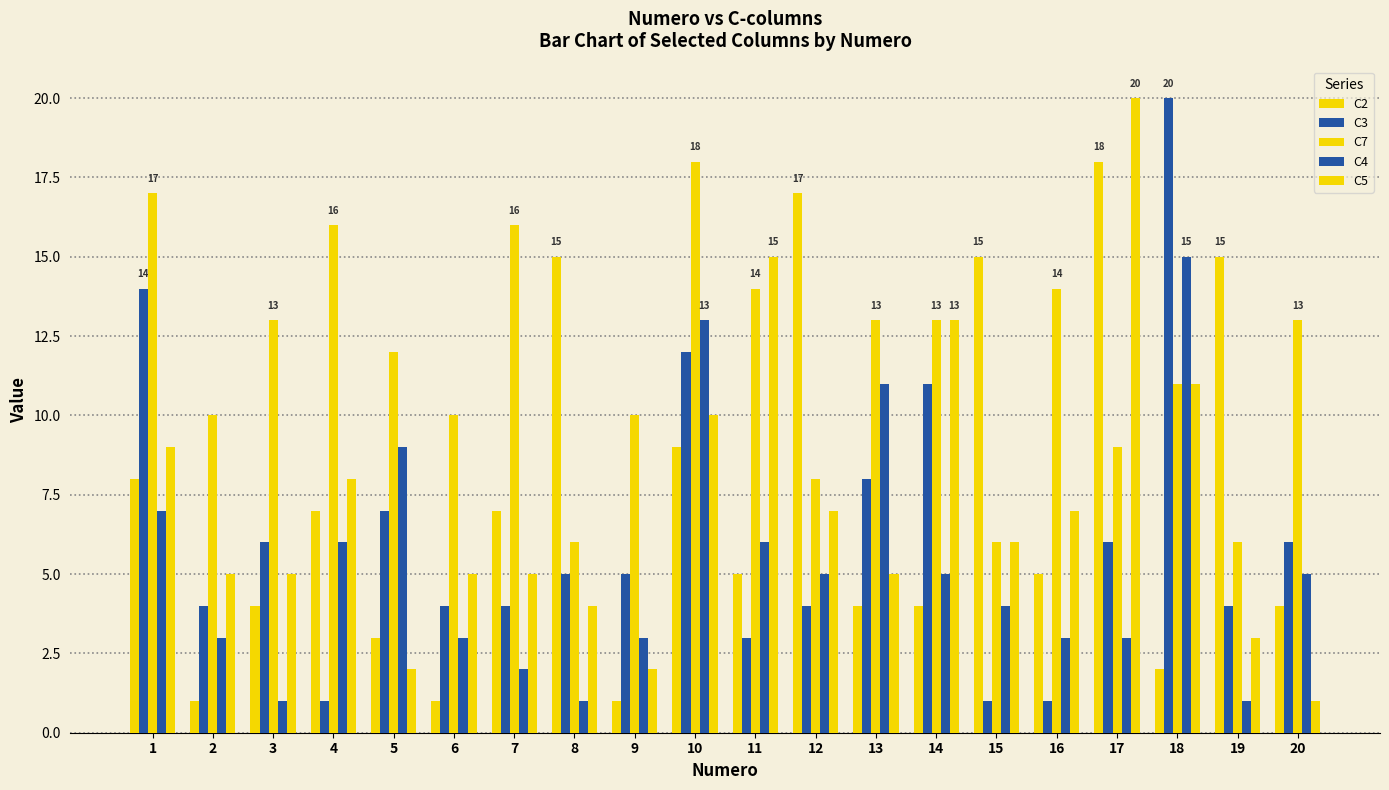

What is the average value of the C5 series?

7